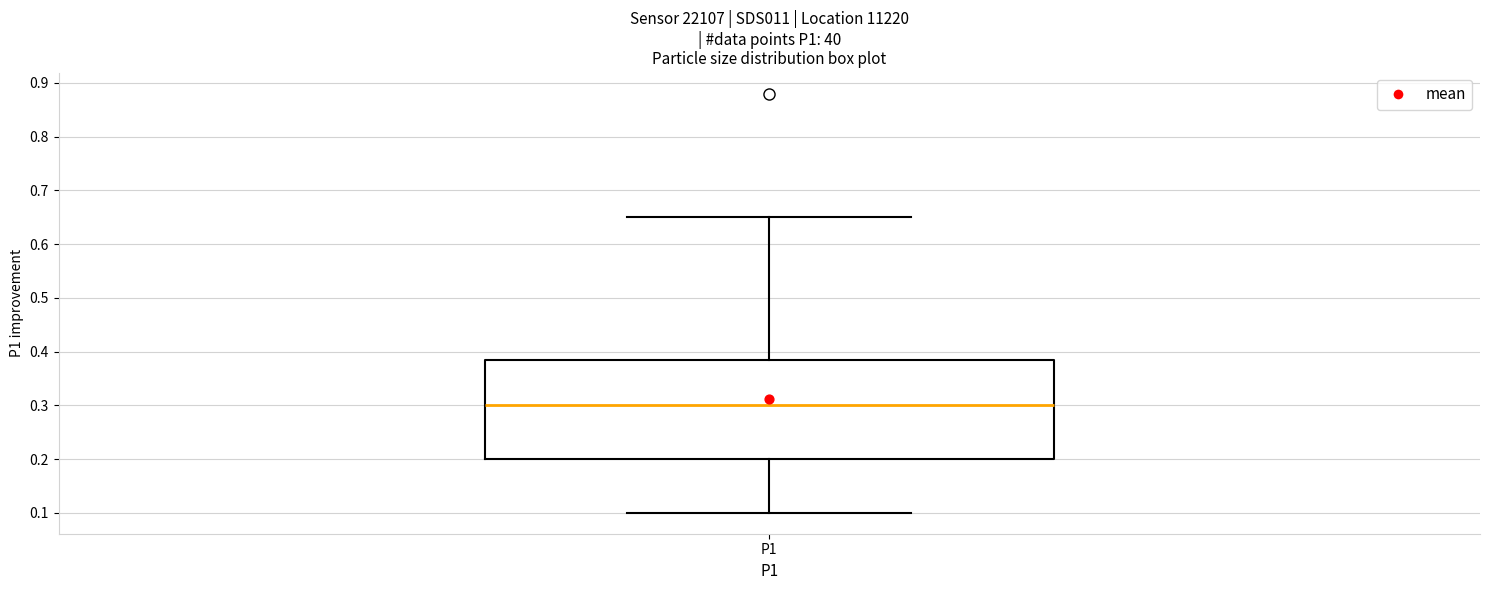

Transcribe this box plot: give where the median line is, the range the box spans, and where the two whiskers end, as read against the y-axis. The values are not printed on the chart, so give them approximately, as read against the axis.

median 0.30, box 0.20 to 0.39, whiskers 0.10 to 0.65